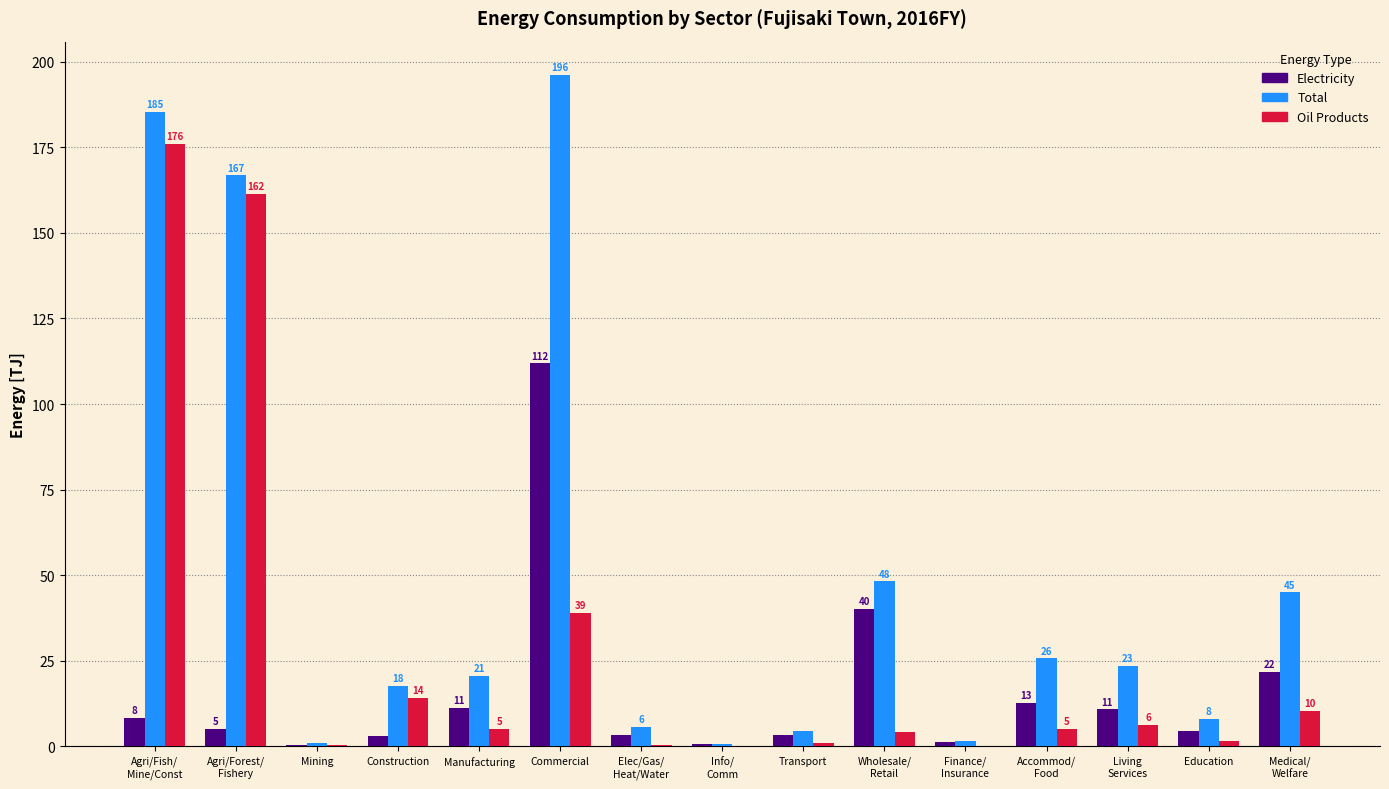

Are the bars horizontal?

No